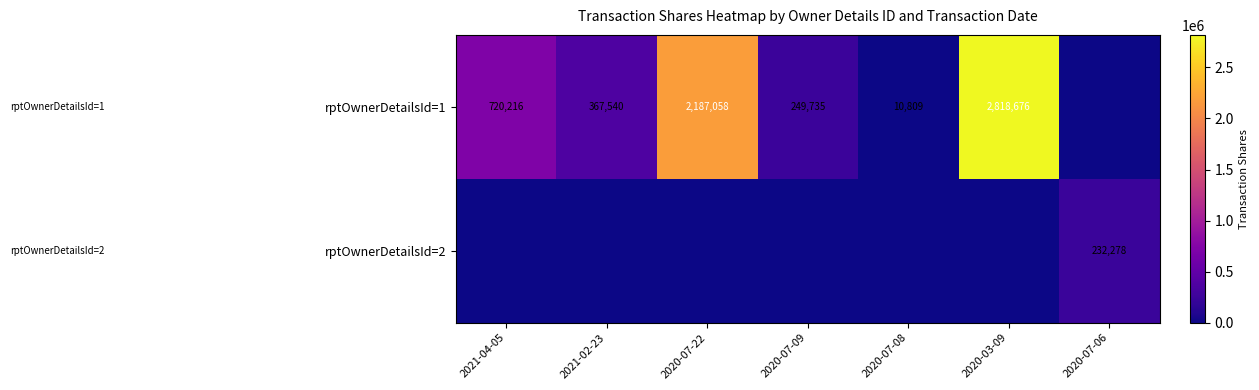

What is the difference between the rptOwnerDetailsId=1 values at 2020-07-09 and 2020-03-09?

2568941